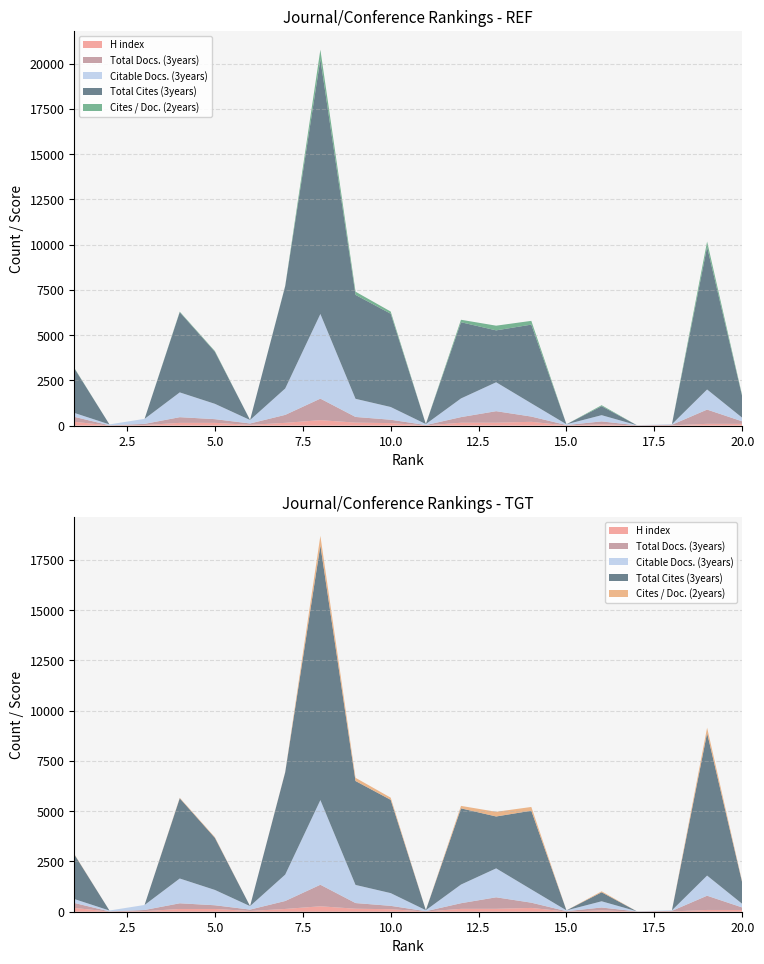

Reading right to left, what are all the values shown in this chart?

H index: 96	98	17	6	73	10	210	161	159	11	138	166	301	153	42	152	152	33	6	211
Total Docs. (3years): 139	787	31	10	160	21	290	636	311	19	187	313	1190	440	76	205	314	63	11	274
Citable Docs. (3years): 199	1112	29	9	344	43	732	1599	1032	55	704	1002	4679	1459	192	847	1370	278	50	217
Total Cites (3years): 1167	7881	0	0	497	0	4350	2868	4211	0	5155	5743	14077	5658	0	2880	4433	0	0	2470
Cites / Doc. (2years): 43	293	0	0	54	0	208	259	137	0	121	178	530	16	0	36	30	0	0	21